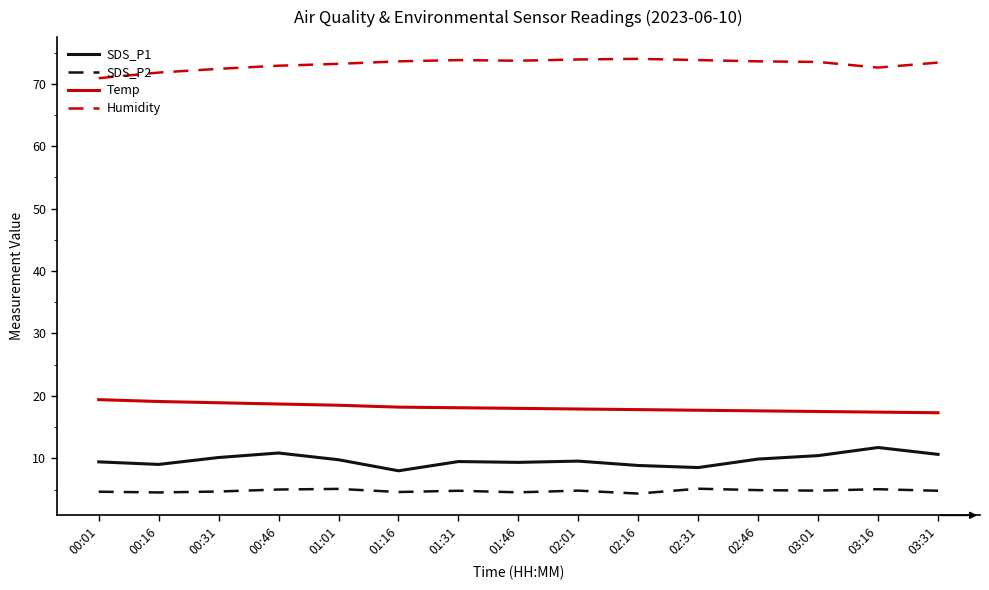

Count the number of data series in this chart.

4